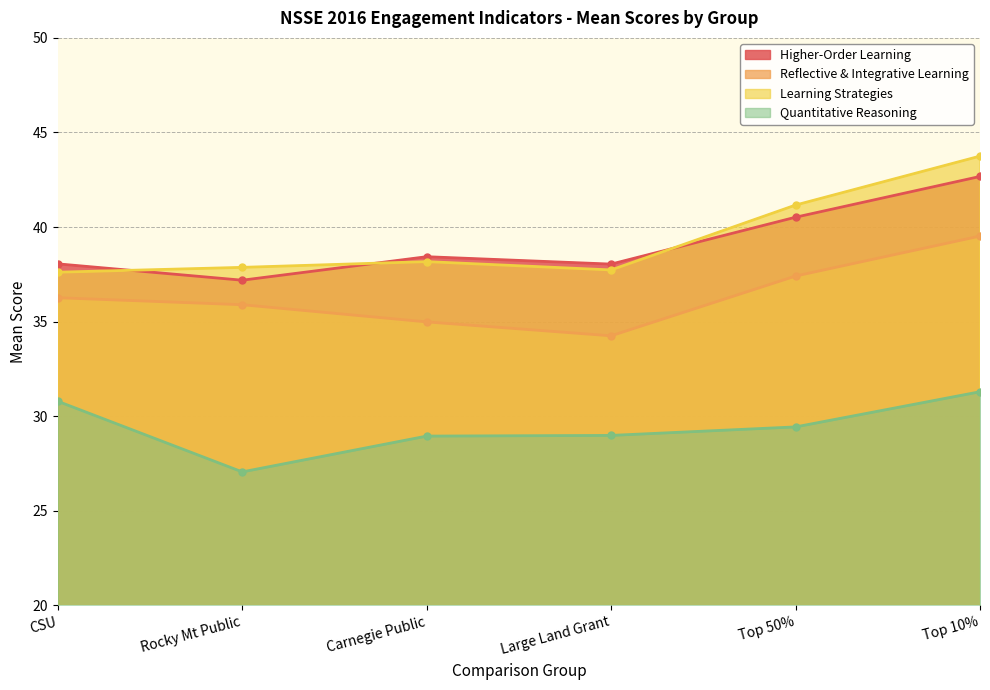

How many data points does each series have?

6